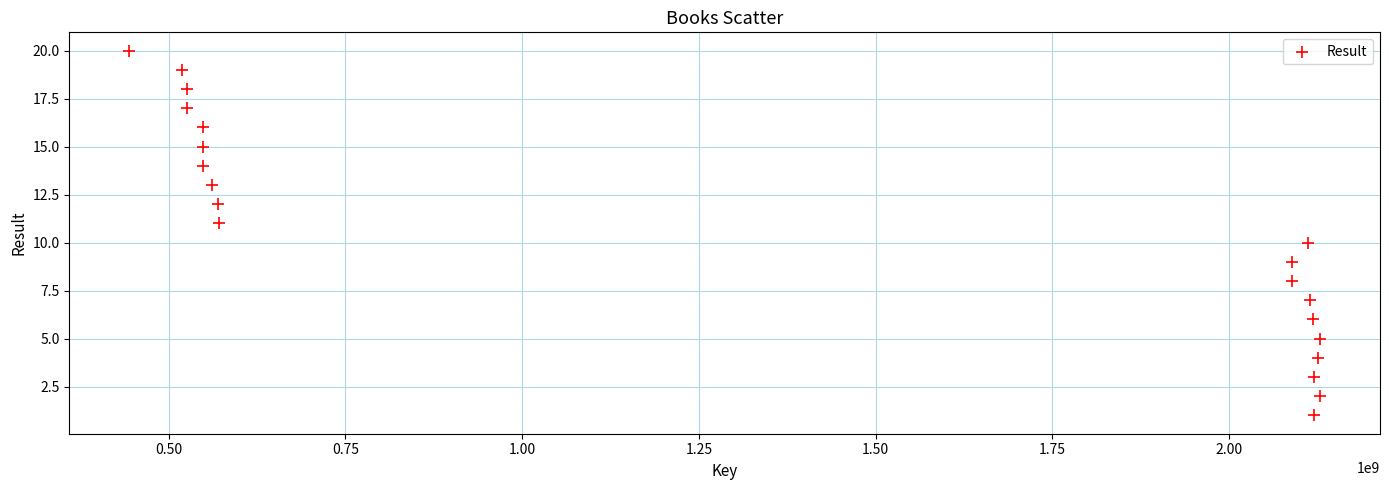

What is the range of Y values (max minus min)?

19